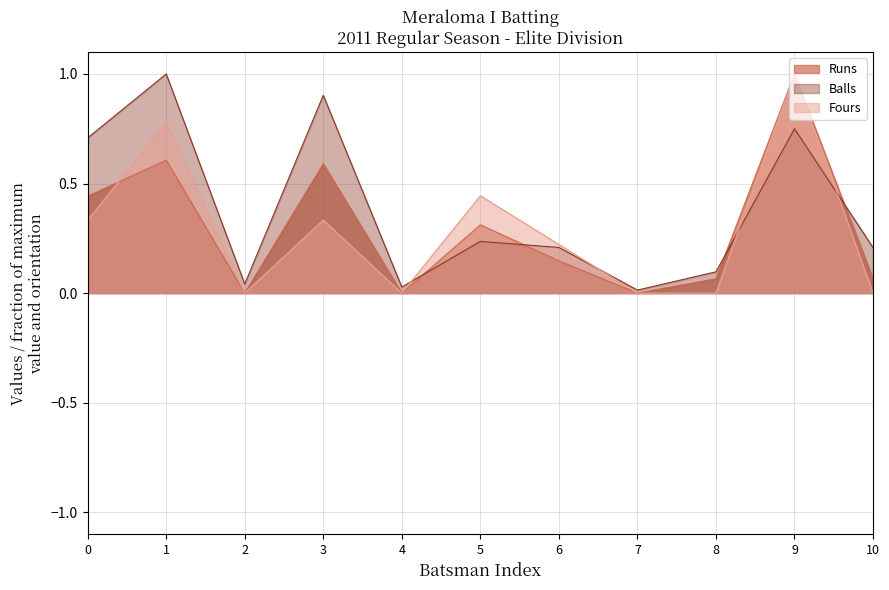

What is the difference between the maximum and second lowest values in the Balls series?

1.0